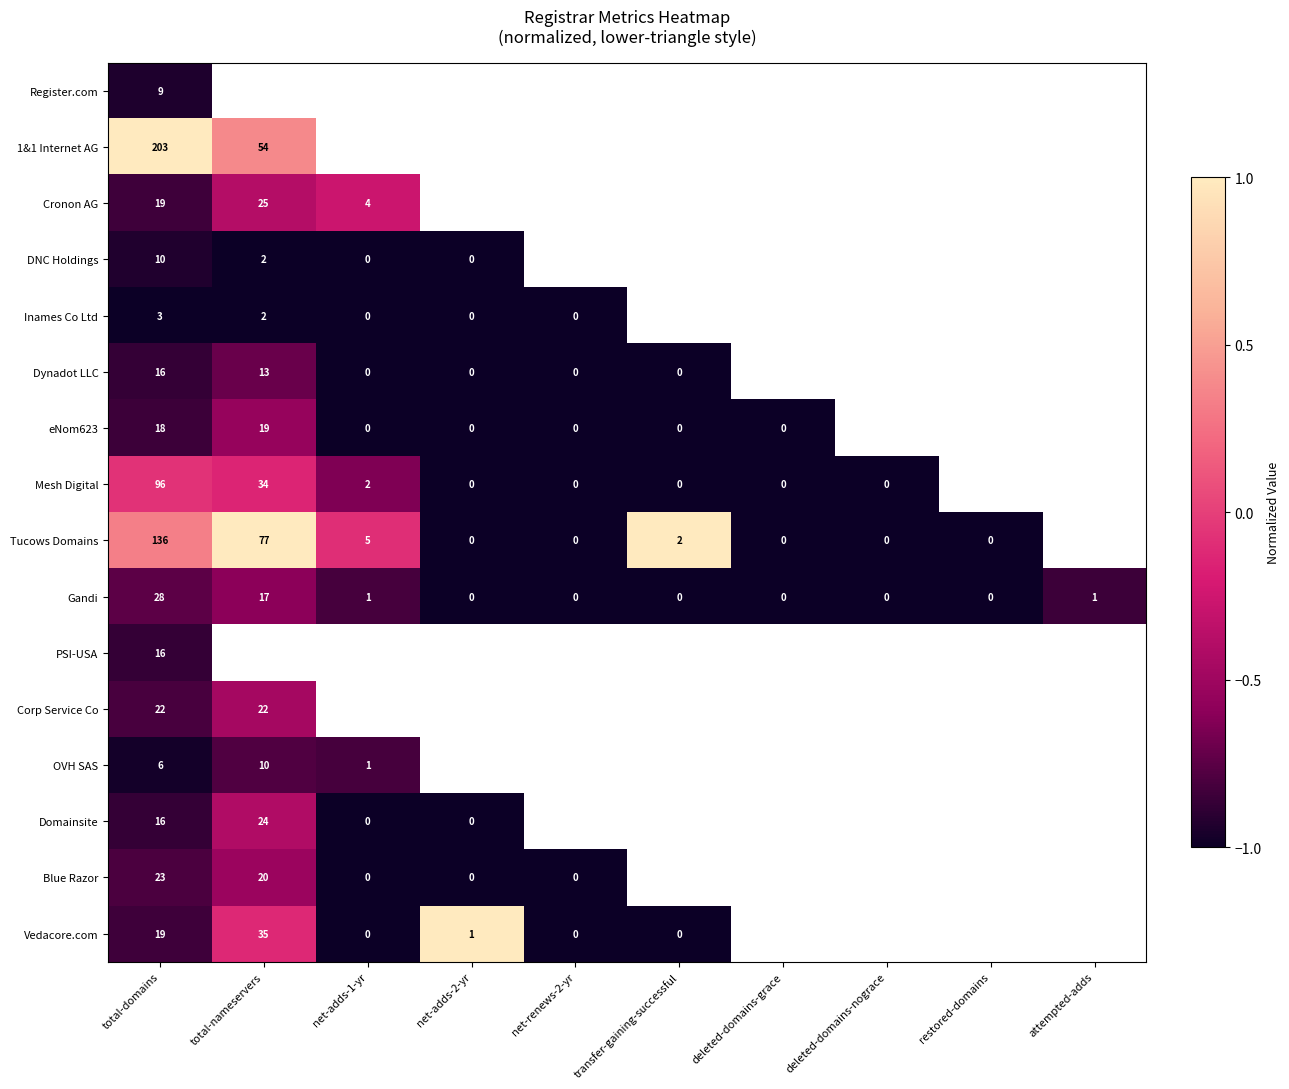

Which series changed the most between net-adds-2-yr and net-renews-2-yr?

Vedacore.com